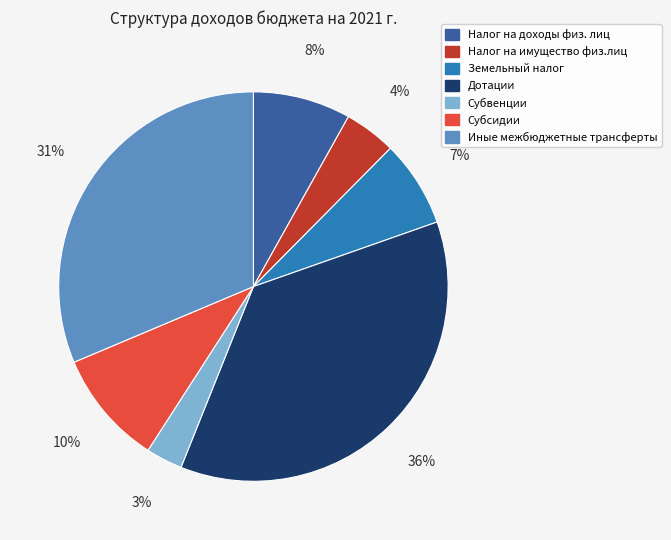

Is the sum of Субсидии and Дотации greater than half?

No